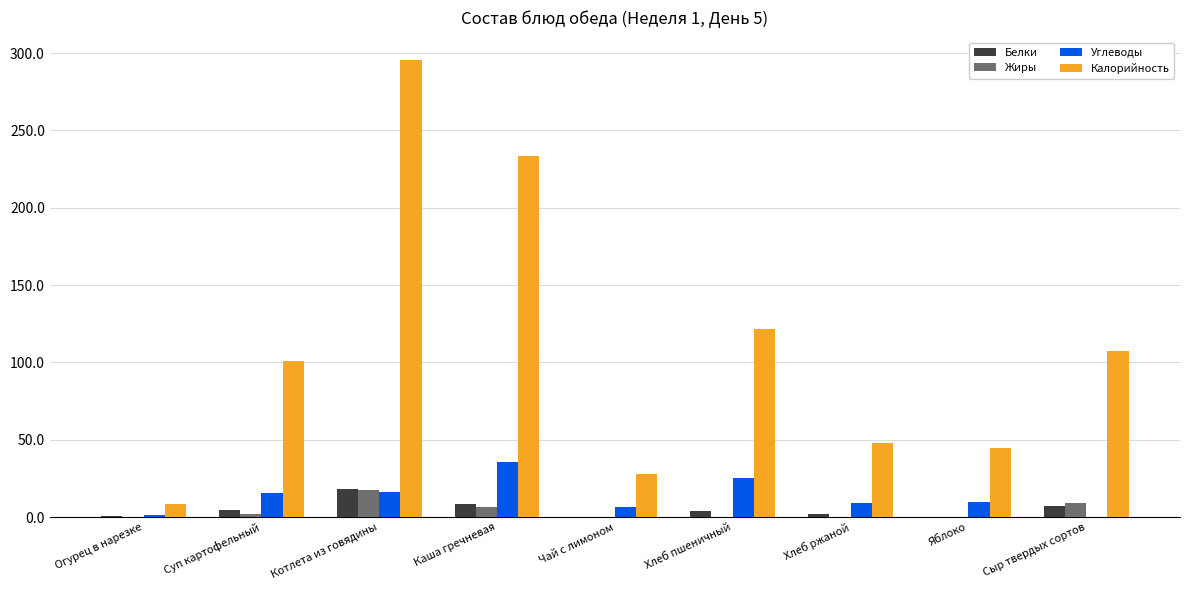

Is it true that Углеводы equals 16.4 at Котлета из говядины?

True